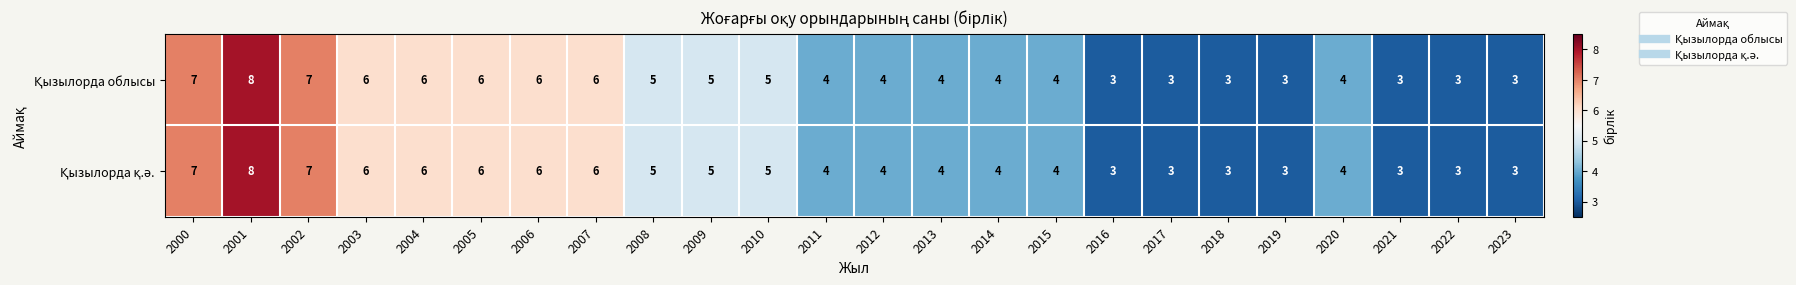

Which label corresponds to the largest value in the chart?

2001